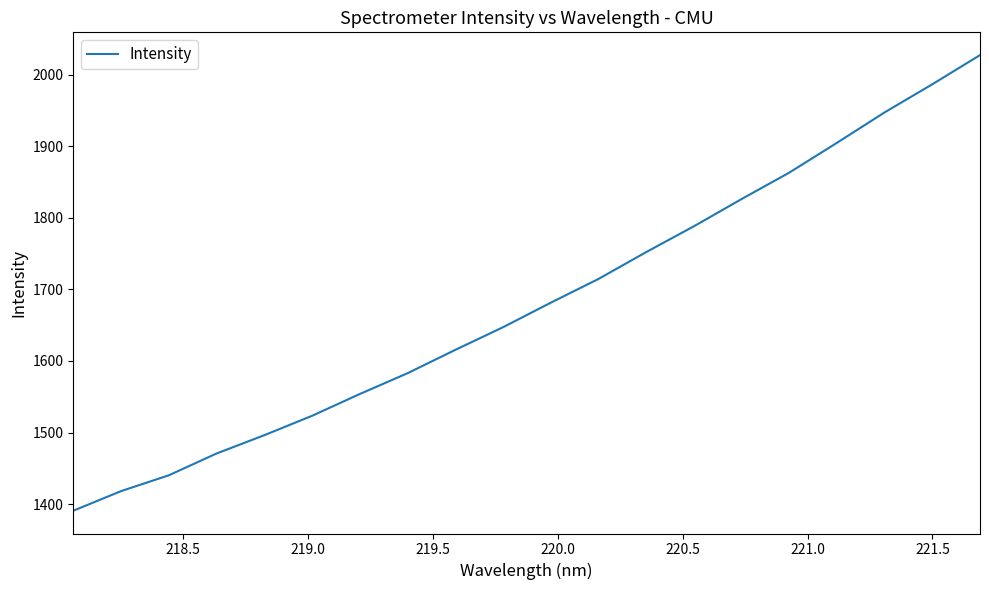

What is the difference between the maximum and minimum values?

636.8